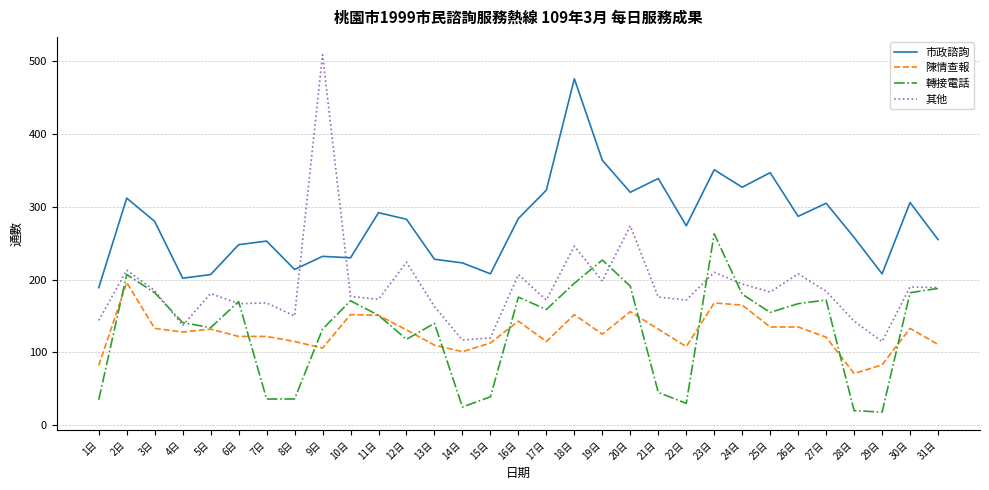

What is the smallest value displayed?

18